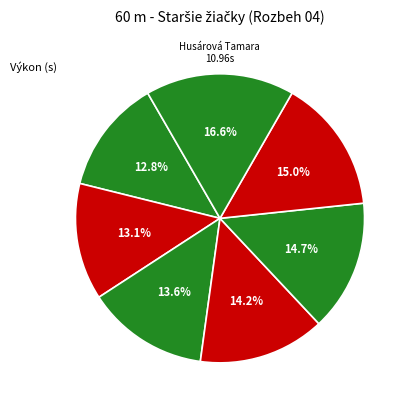

How many segments does this pie chart have?

7